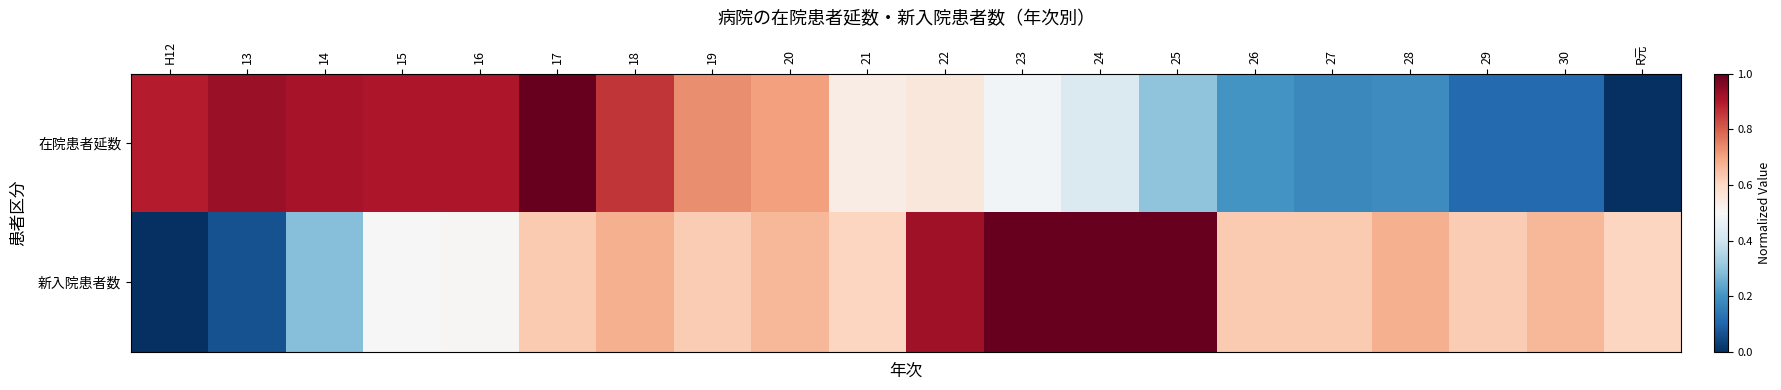

What is the maximum value shown in the chart?

1.0